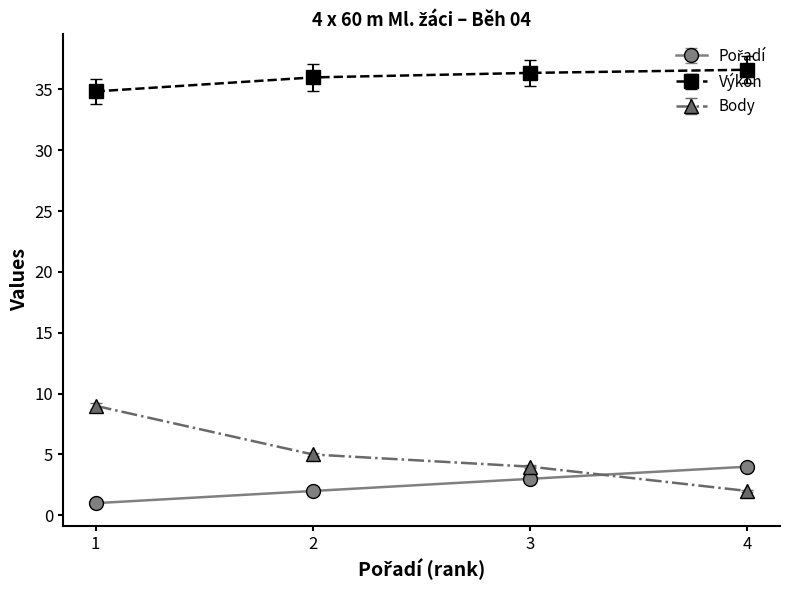

Is it true that Výkon equals 36.6 at 4?

True